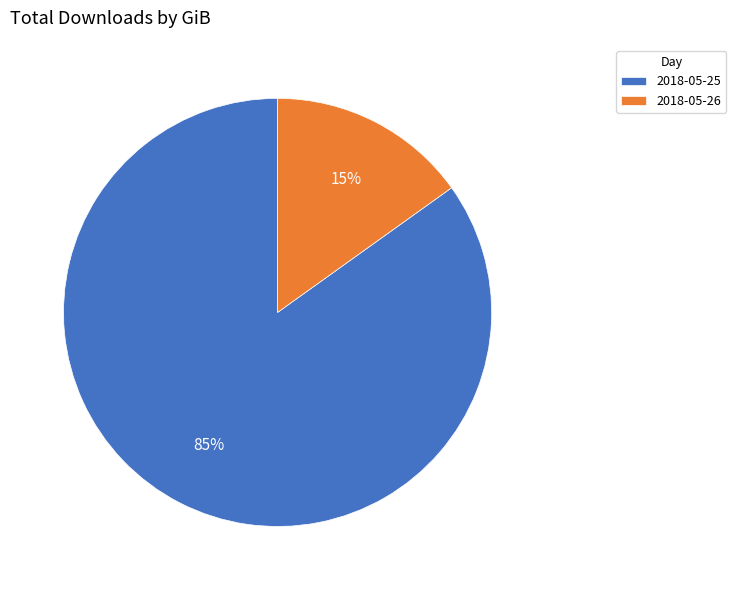

How many segments does this pie chart have?

2